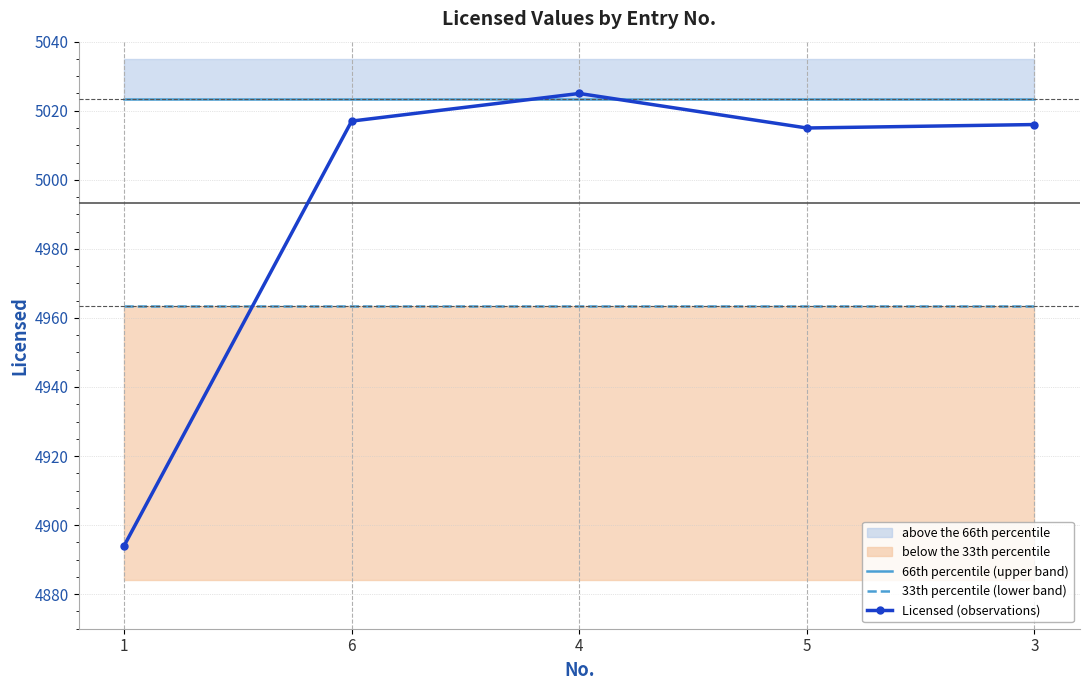

At how many categories does at least one series exceed 4923?

5